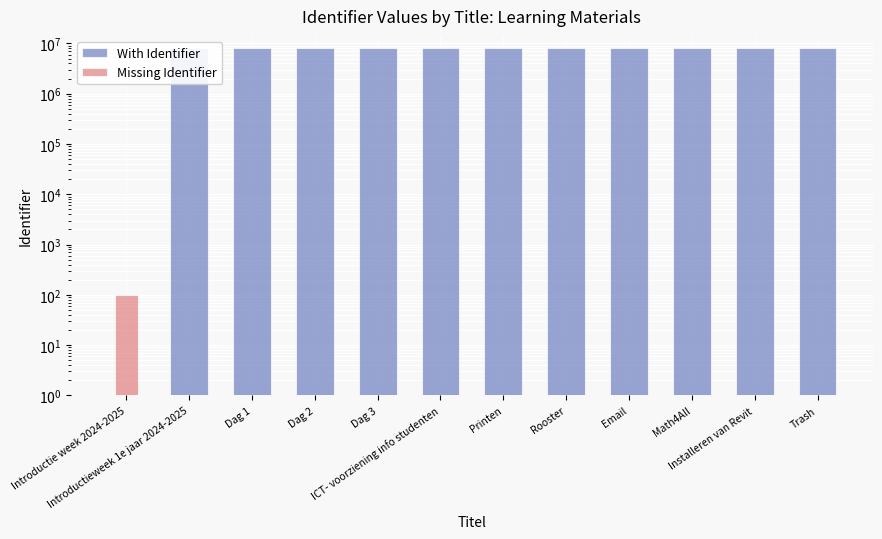

True or false: With Identifier has a value of 14278273 at ICT- voorziening info studenten.

False